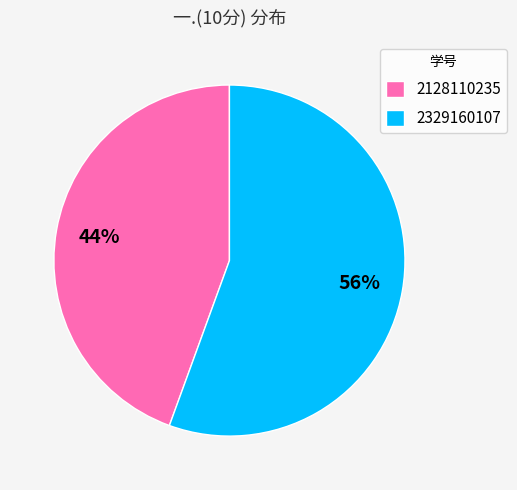

To the nearest percent, what percentage of the pie is 2128110235?

44%